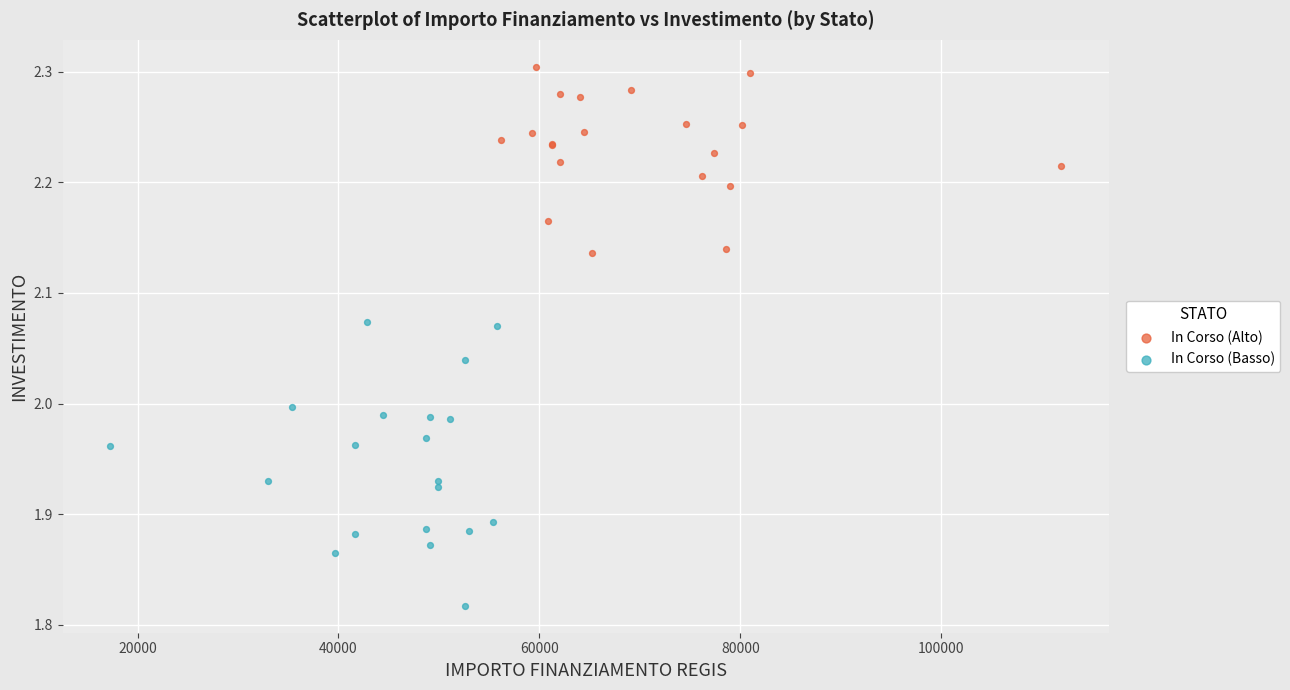

Which series reaches the maximum Y coordinate?

In Corso (Alto)